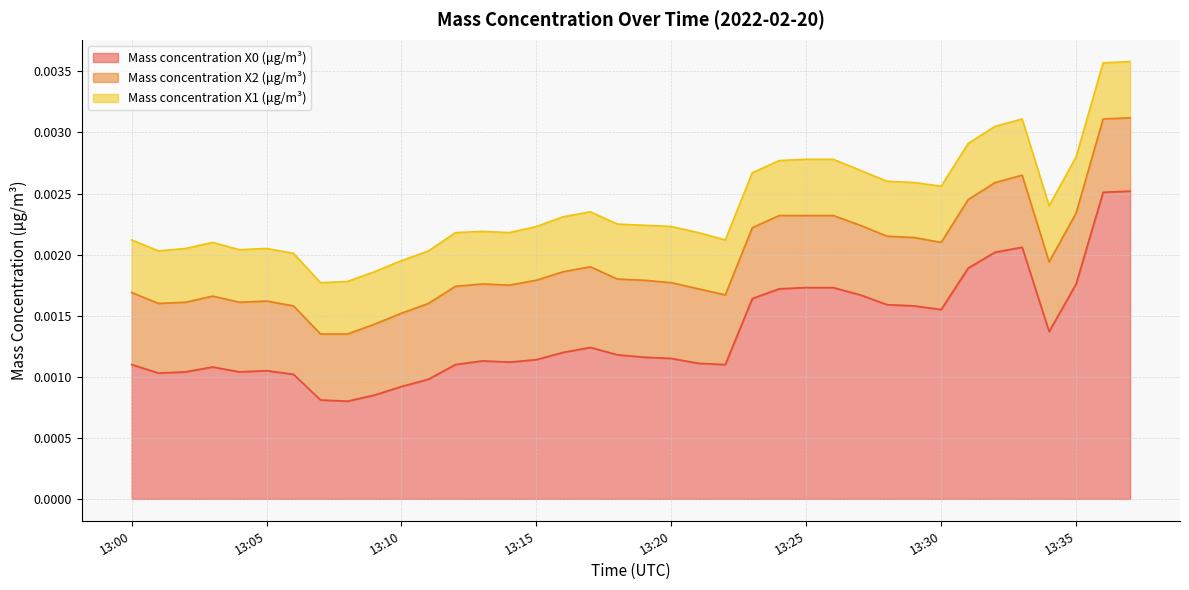

How many interior local peaks does the Mass concentration X2 (μg/m³) series have?

5